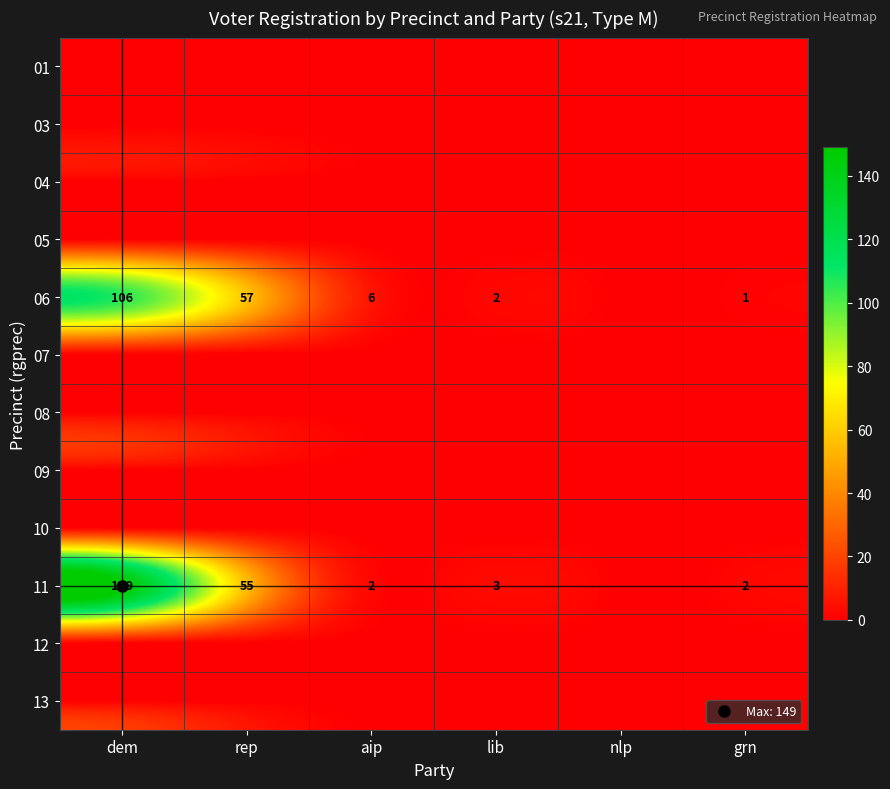

Rank the series by their maximum value, from lowest to highest.

01, 03, 04, 05, 07, 08, 09, 10, 12, 13, 06, 11